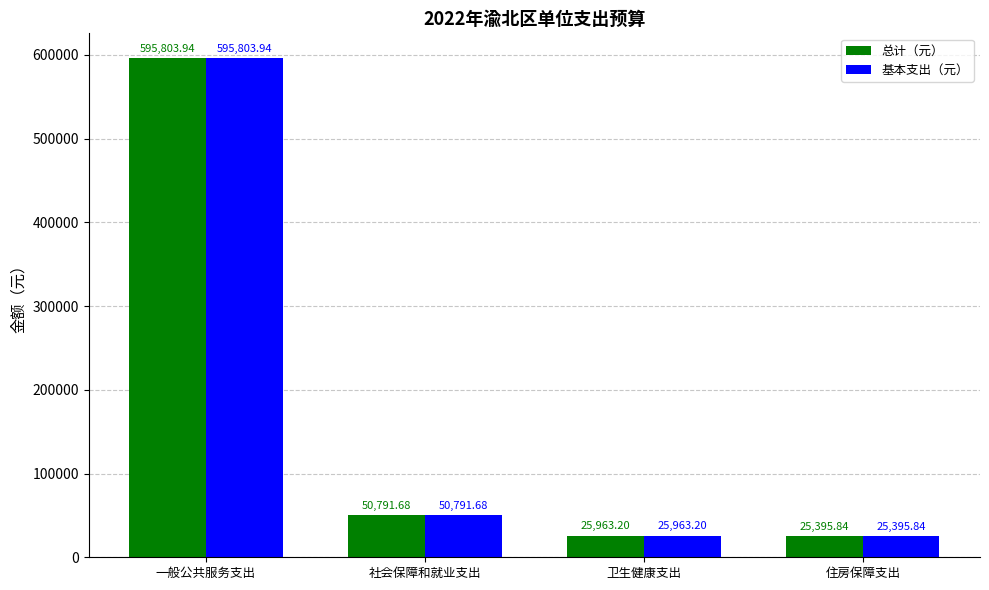

Reading left to right, transcribe all the data shown in this chart.

总计（元）: 595803.9	50791.7	25963.2	25395.8
基本支出（元）: 595803.9	50791.7	25963.2	25395.8